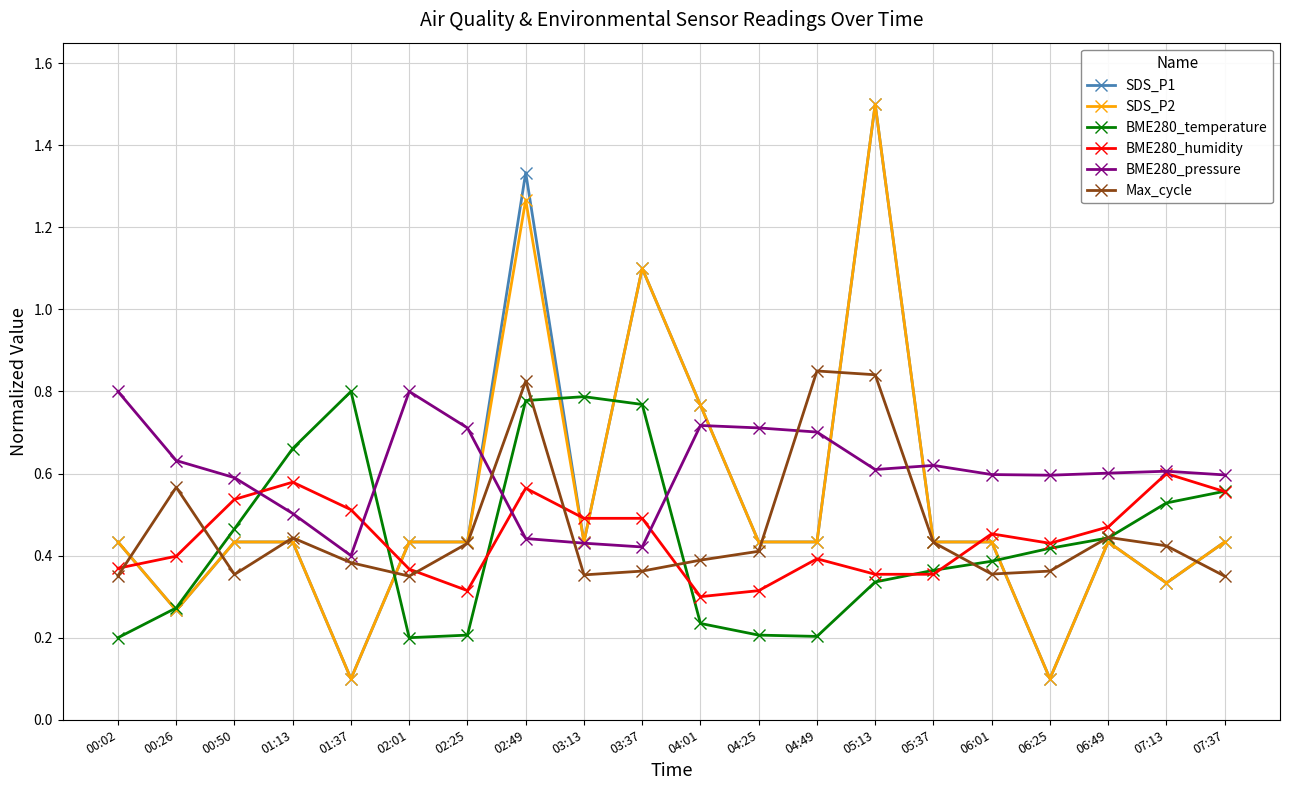

Is this an area chart (filled region under the line)?

No